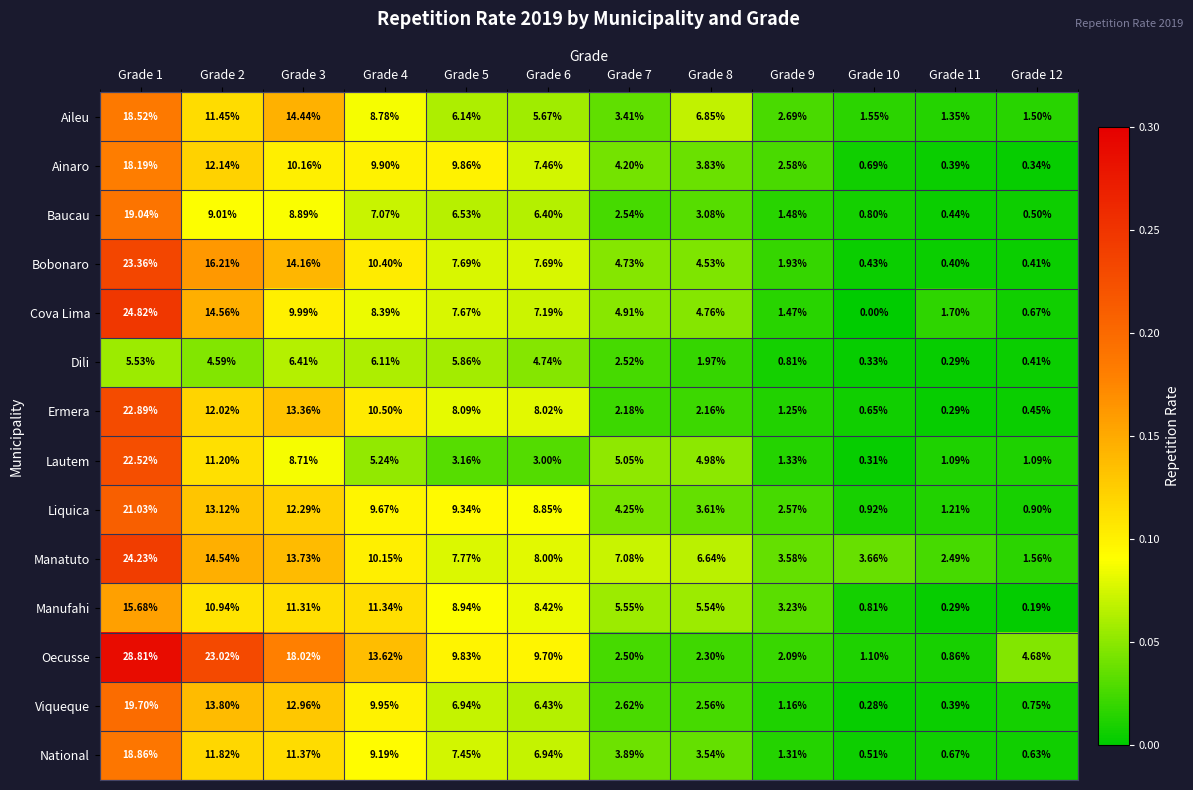

Which series has the largest range (max minus min)?

Oecusse